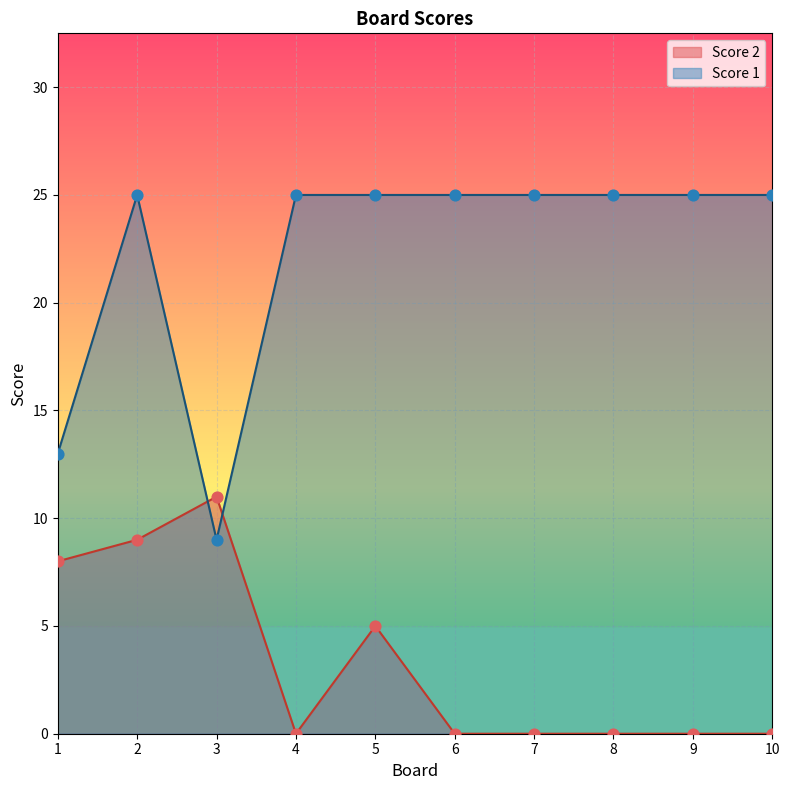

Is the value of Score 2 at 7 greater than the value of Score 1 at 6?

No